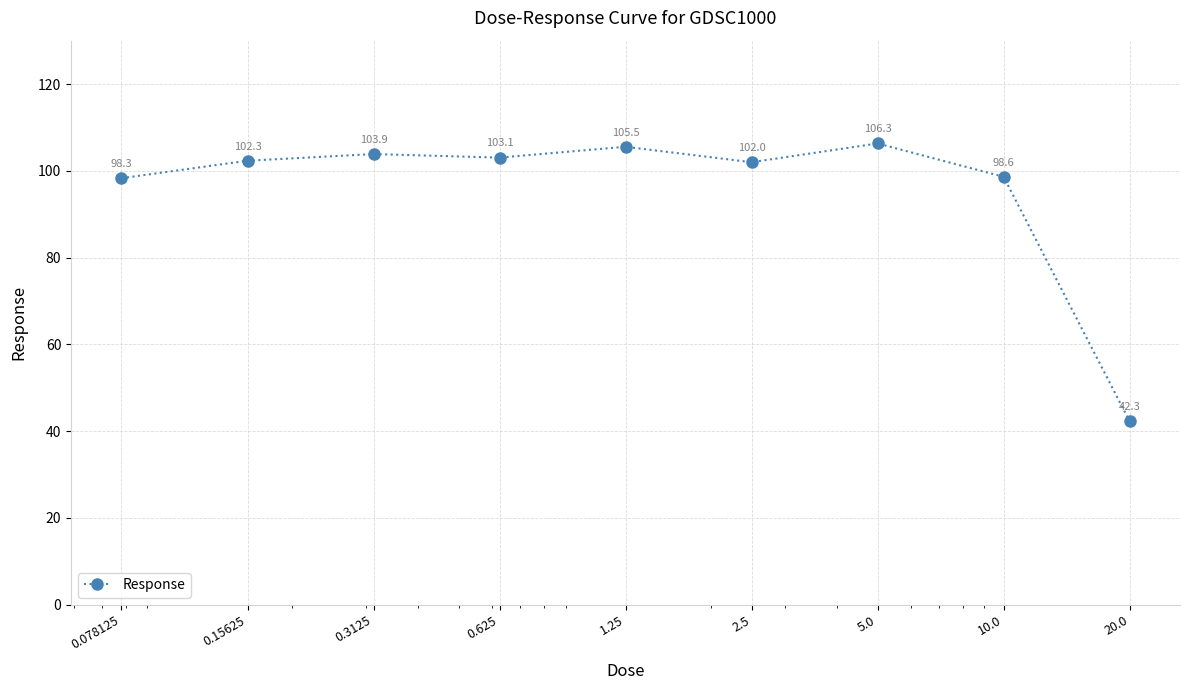

What is the difference between the maximum and minimum values?

64.0